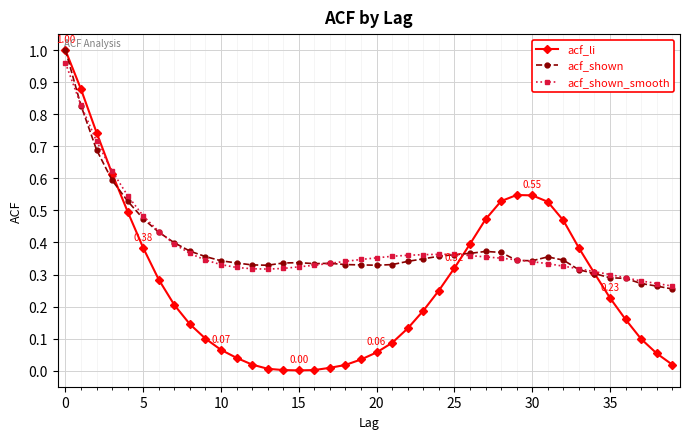

True or false: acf_shown has more than 2 interior local peaks.

True